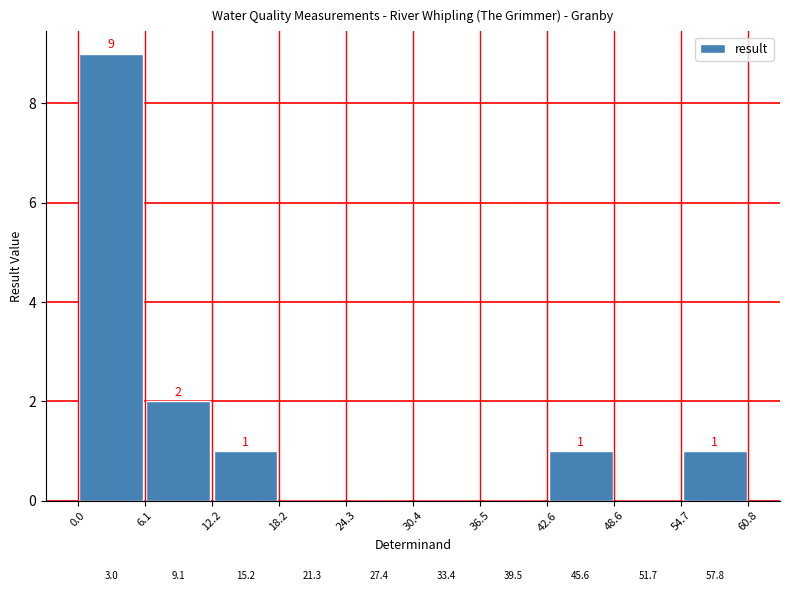

What is the greatest value displayed?

9